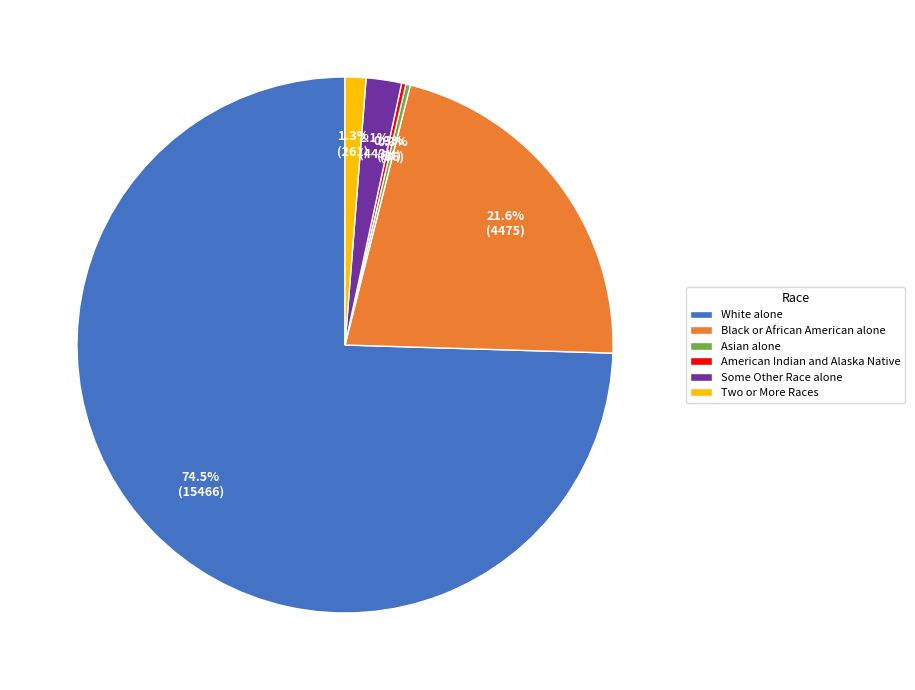

What percentage do Two or More Races and Some Other Race alone together represent?

3.4%